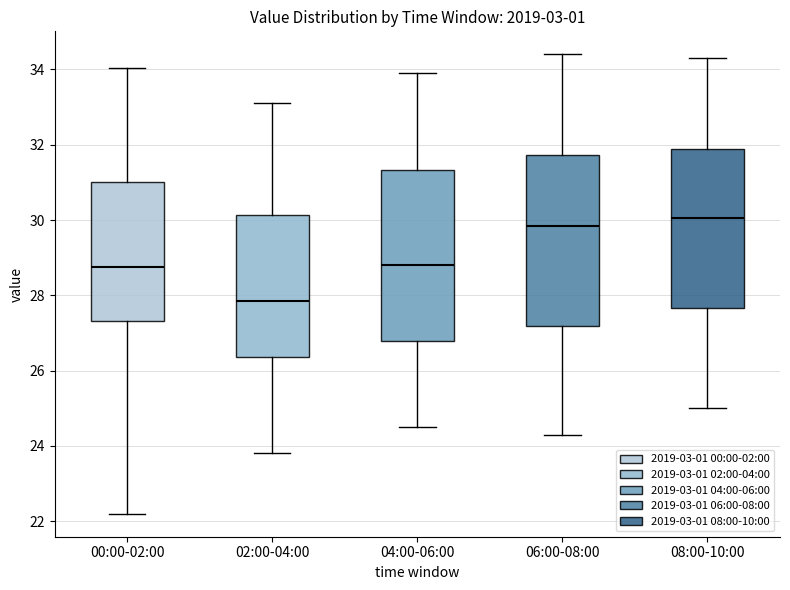

Reading left to right, transcribe this box plot: for each box, give where its median line is, the range the box spans, and where its two whiskers end, as read against the y-axis. The values are not printed on the chart, so give them approximately, as read against the axis.

00:00-02:00: median 28.8, box 27.4 to 31.0, whiskers 22.2 to 34.0
02:00-04:00: median 27.8, box 26.4 to 30.2, whiskers 23.8 to 33.2
04:00-06:00: median 28.8, box 26.8 to 31.4, whiskers 24.6 to 34.0
06:00-08:00: median 29.8, box 27.2 to 31.8, whiskers 24.4 to 34.4
08:00-10:00: median 30.0, box 27.6 to 31.8, whiskers 25.0 to 34.4